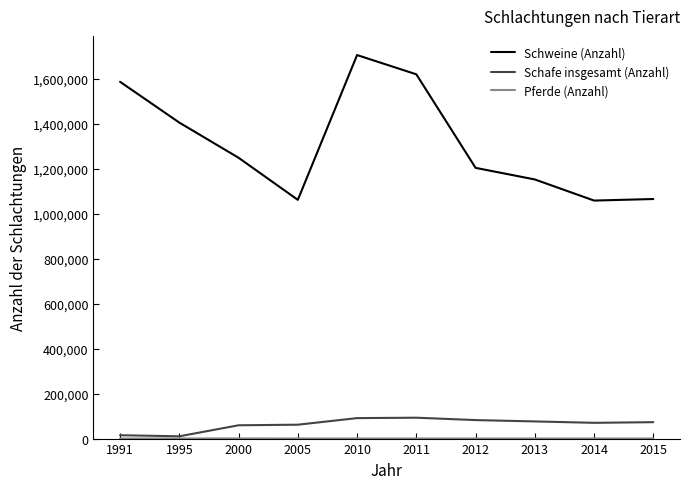

True or false: Schweine (Anzahl) and Schafe insgesamt (Anzahl) intersect in this chart.

False